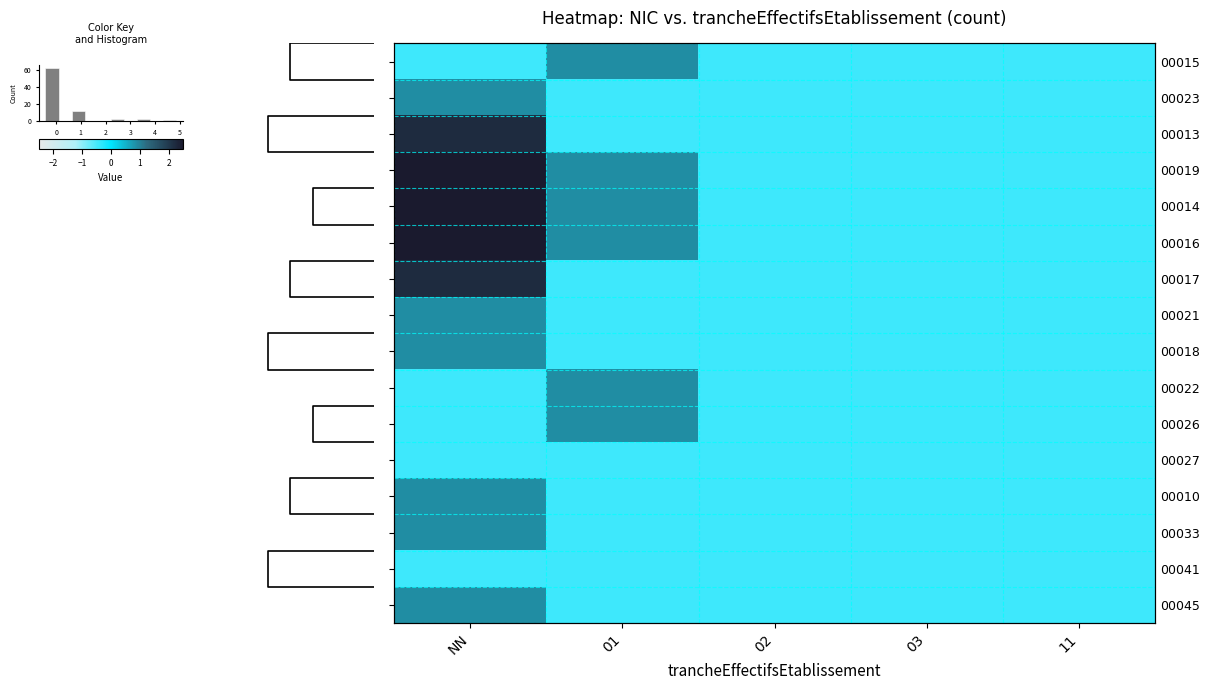

Between 02 and NN, which is larger?

02